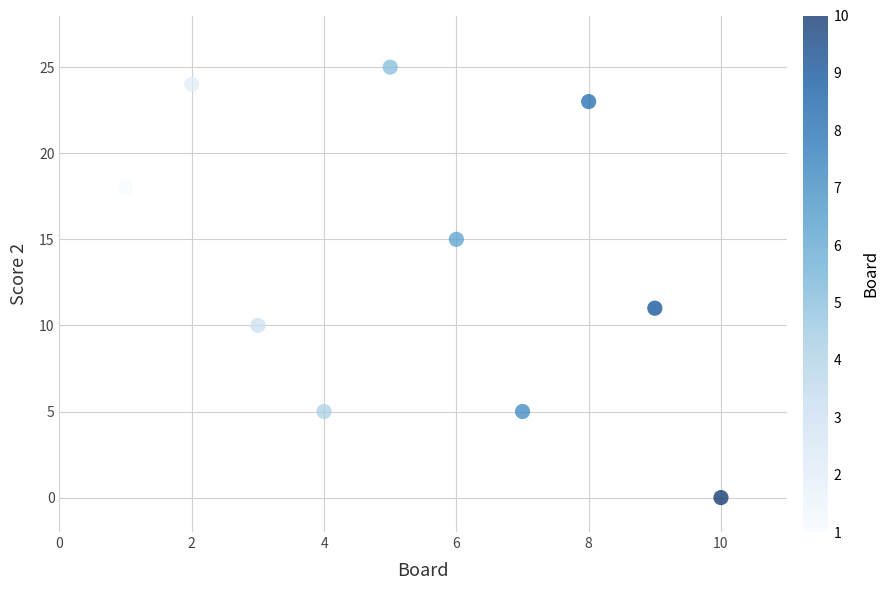

What Y value in the scatter plot is closest to 12?

11